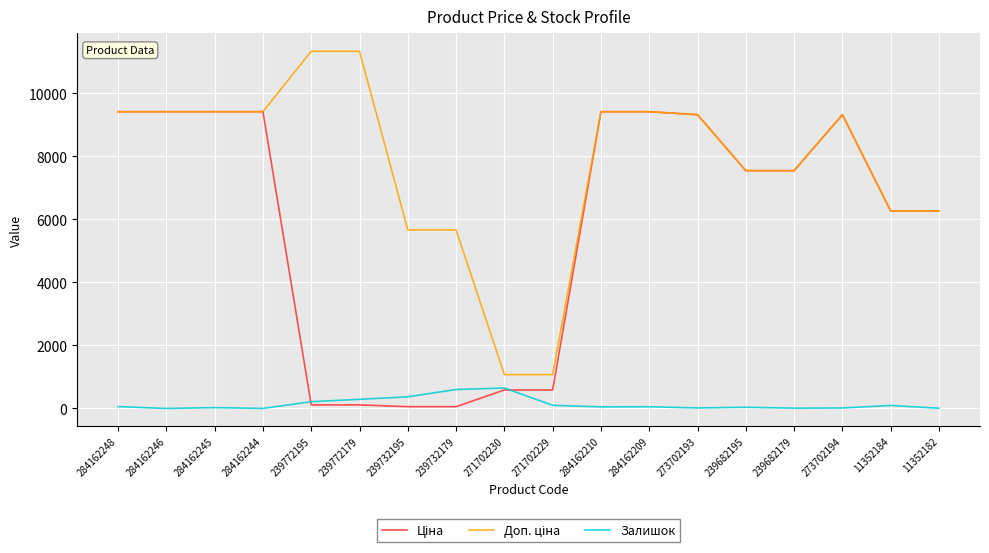

What is the highest value of the Залишок series?

649.0